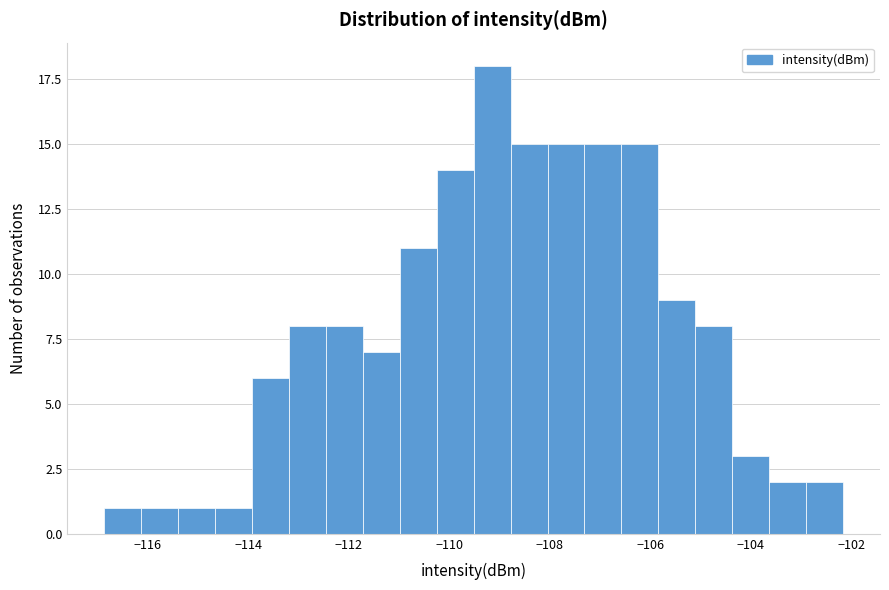

Read against the x-axis, roughly where is the centre of the tallest bar?

-109.2